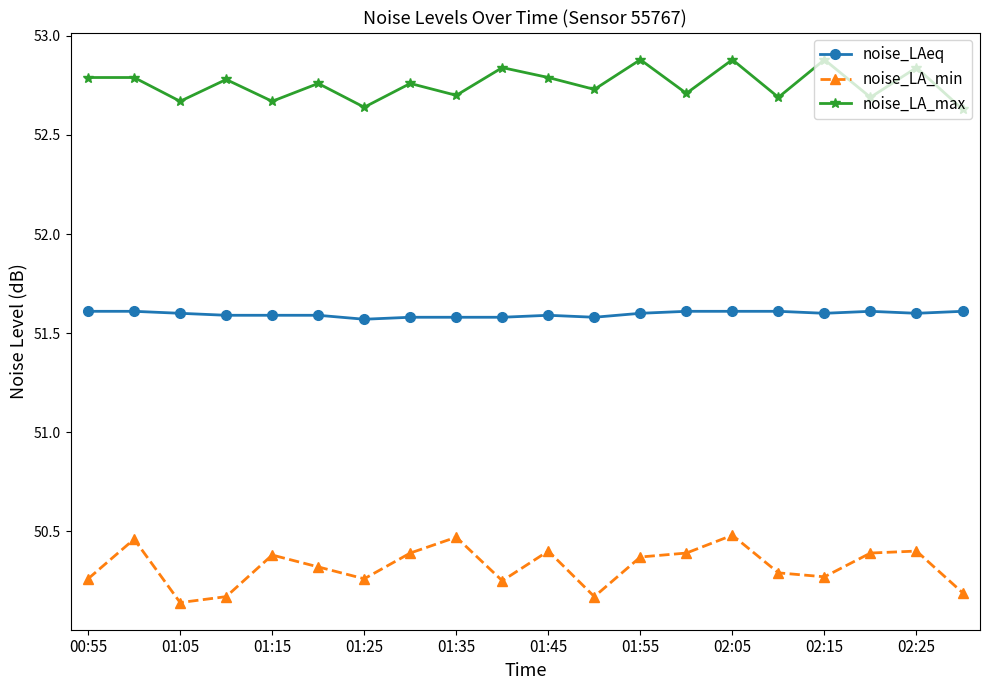

In noise_LA_max, how many points are lower than both neighbors (excluding endpoints)?

8